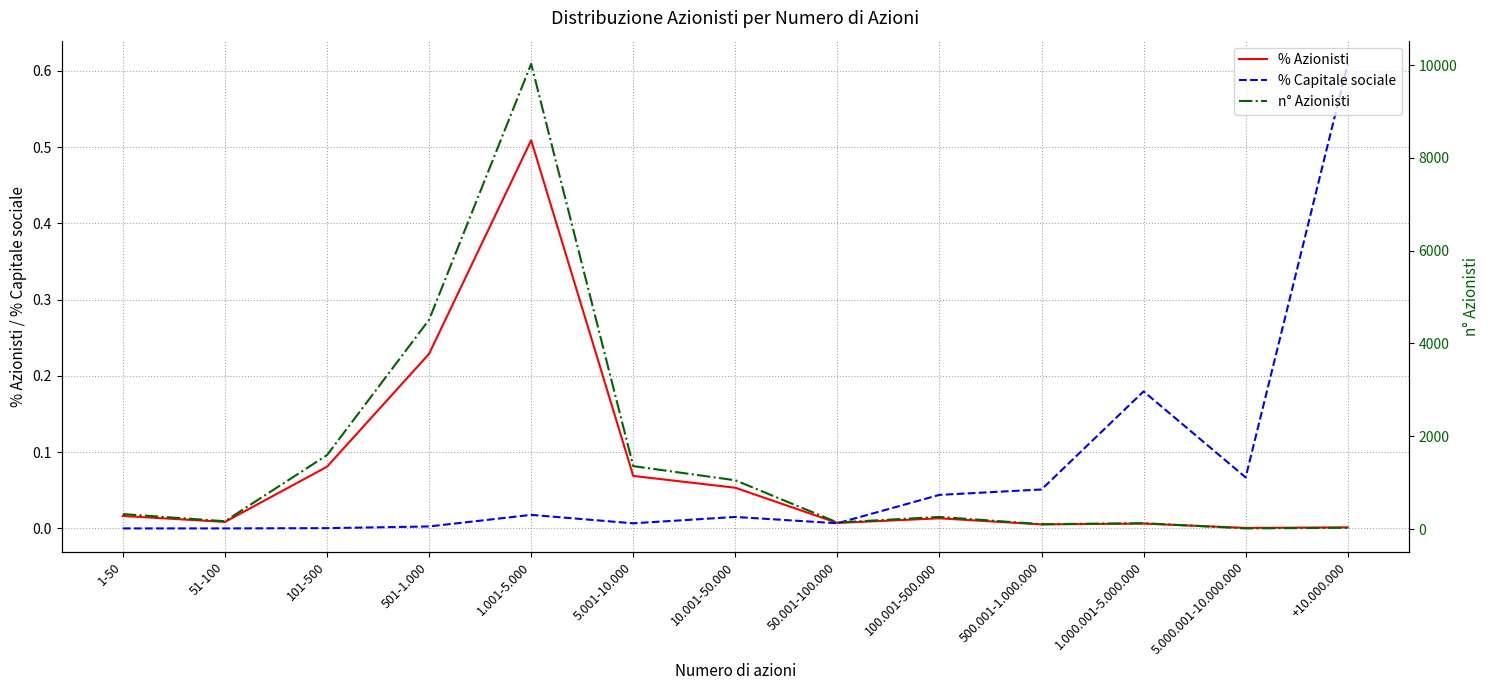

What is the value of the n° Azionisti point at the 8th from the left?

141.0